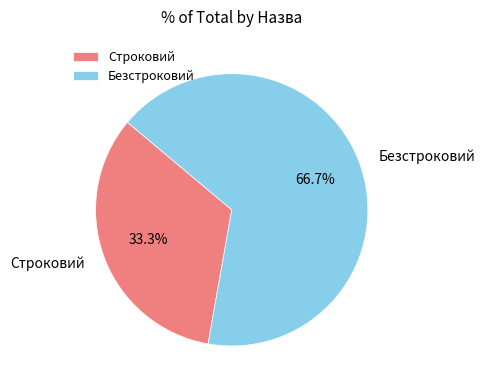

Which slice is the smallest?

Строковий